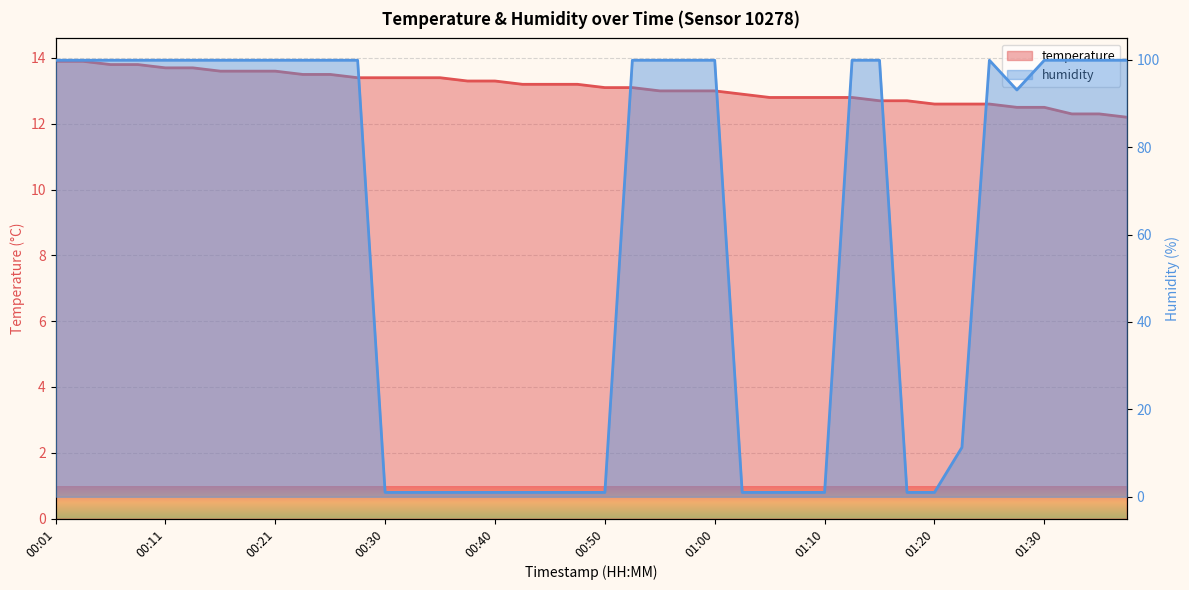

How many data points in temperature are above 13?

22